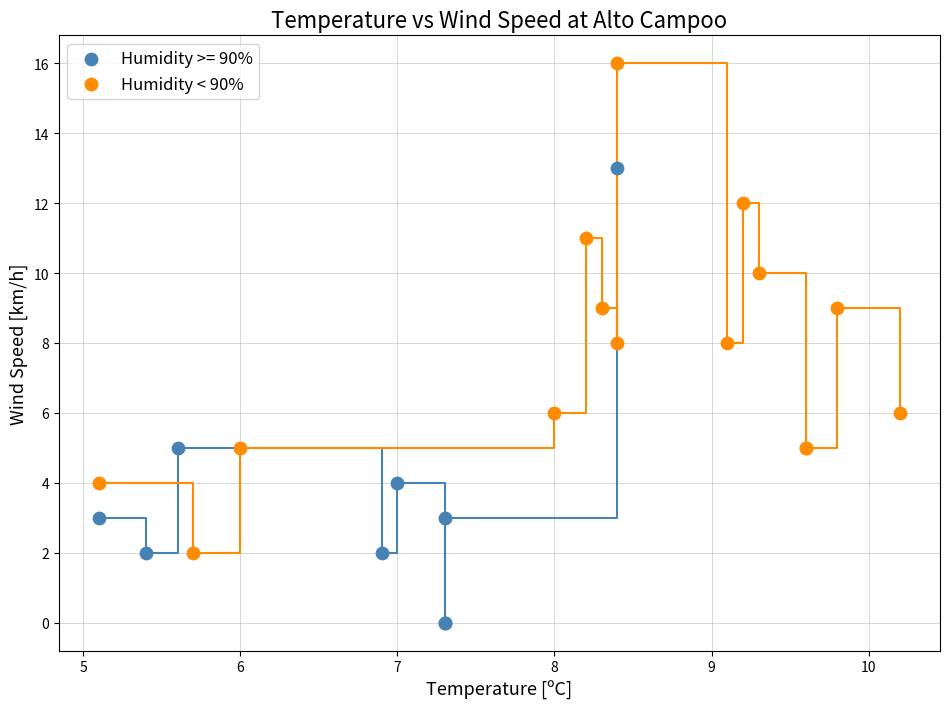

Which series contains the lowest Y value?

Humidity >= 90%